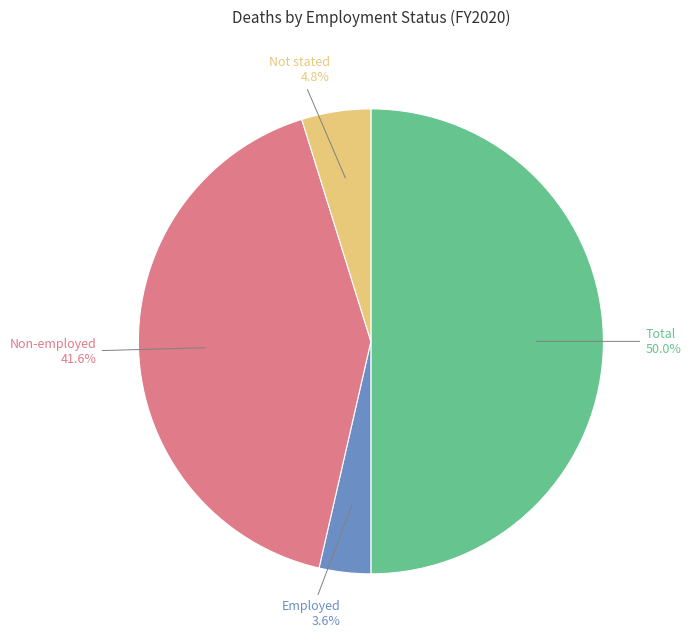

How many slices are in this pie chart?

4